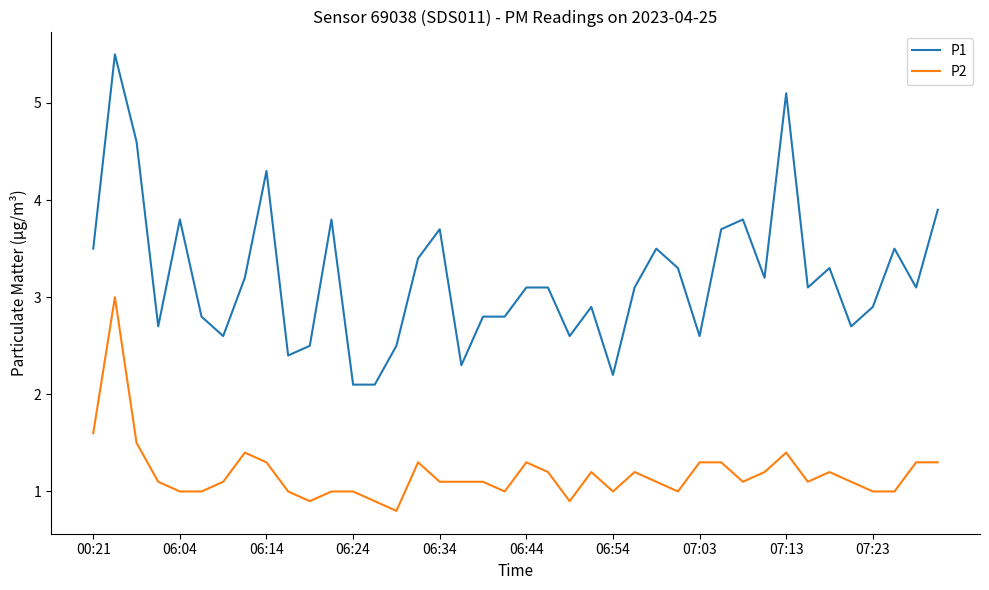

Which series has the widest spread of values?

P1